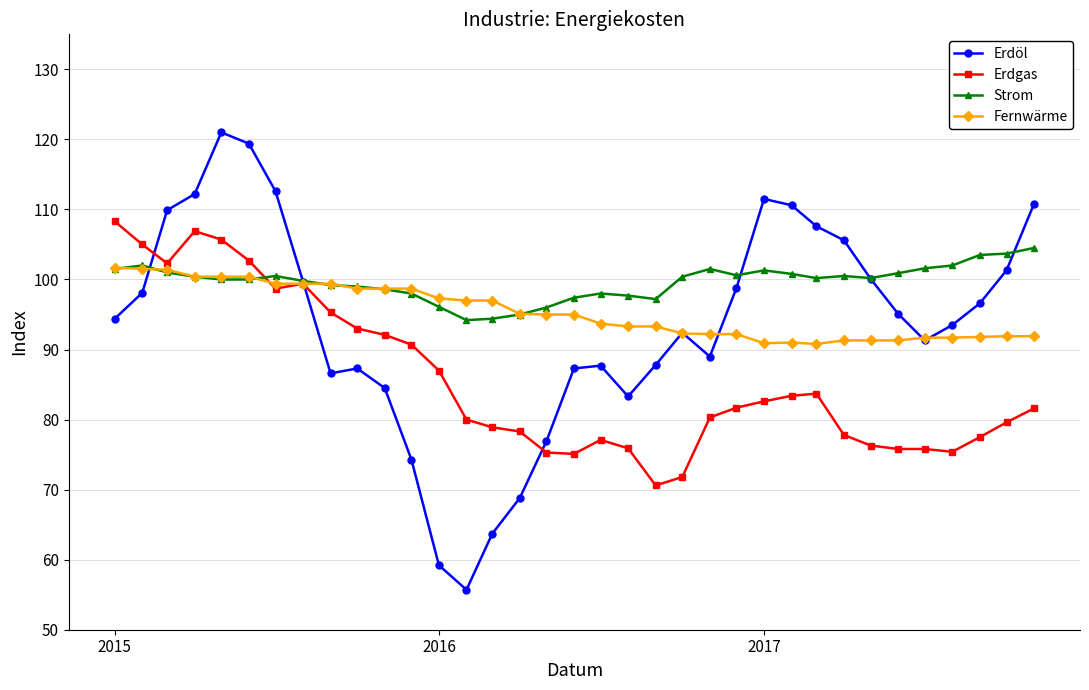

True or false: Erdöl has more than 1 points higher than both neighbors.

True